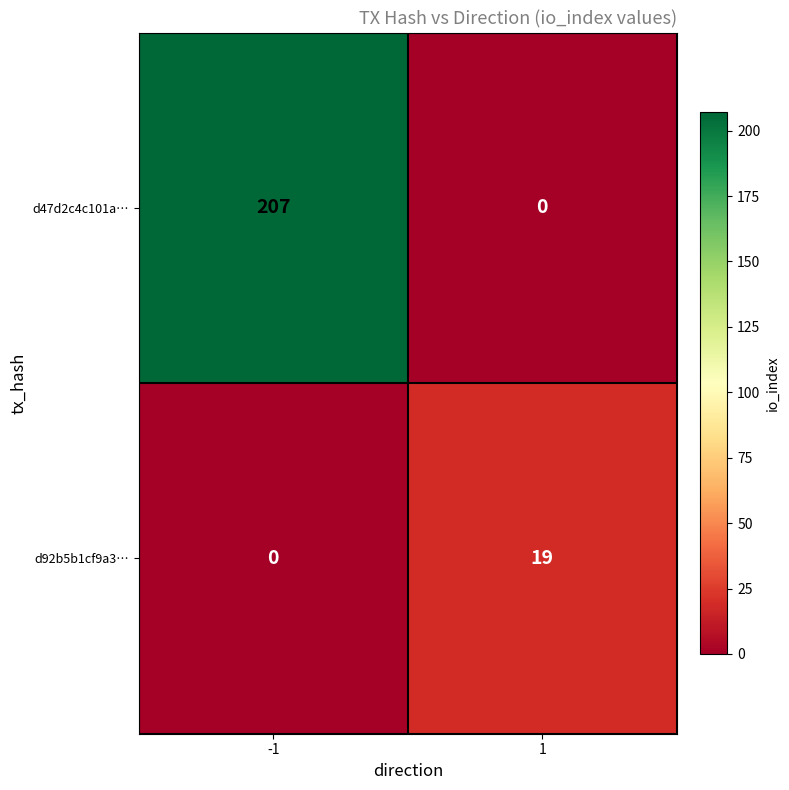

What is the difference between the maximum and minimum values in the d92b5b1cf9a3… series?

19